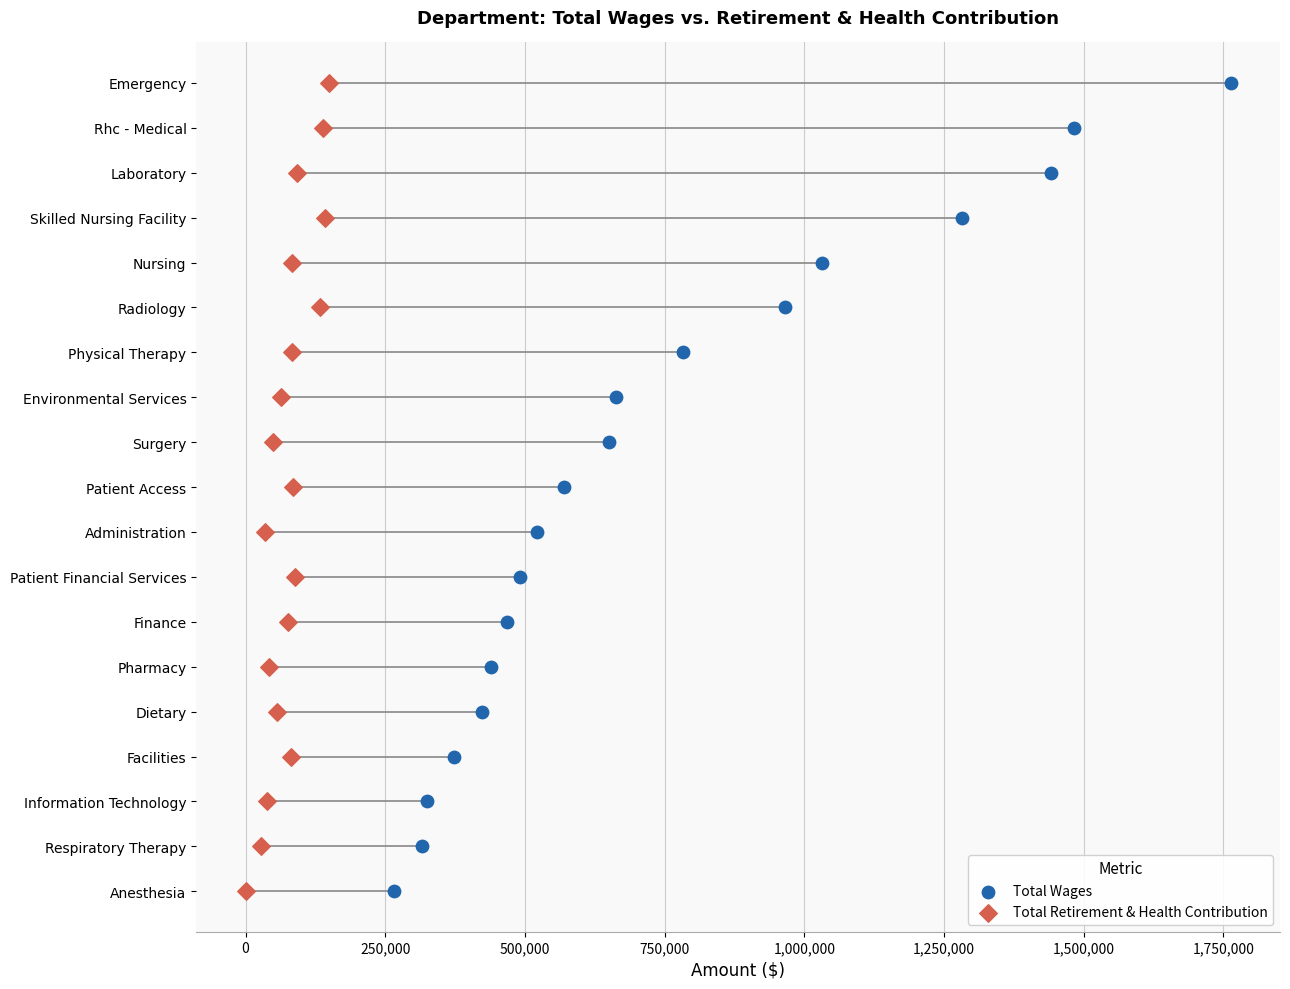

What are all the series names shown in the legend?

Total Wages, Total Retirement & Health Contribution